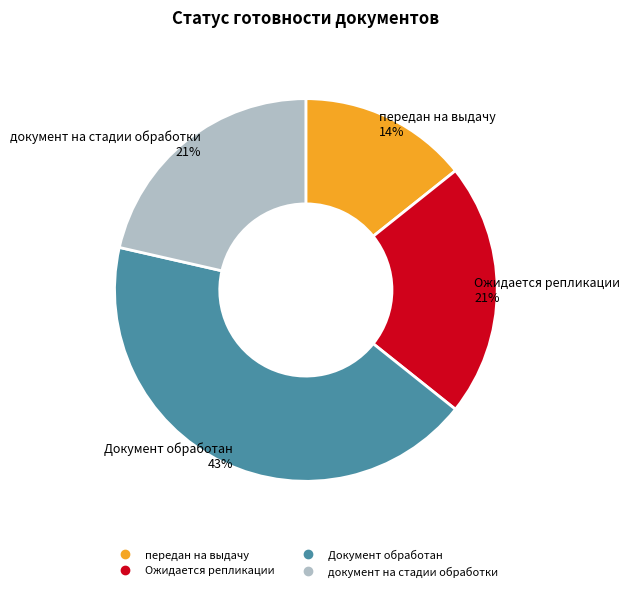

To the nearest percent, what percentage of the pie is Ожидается репликации?

21%